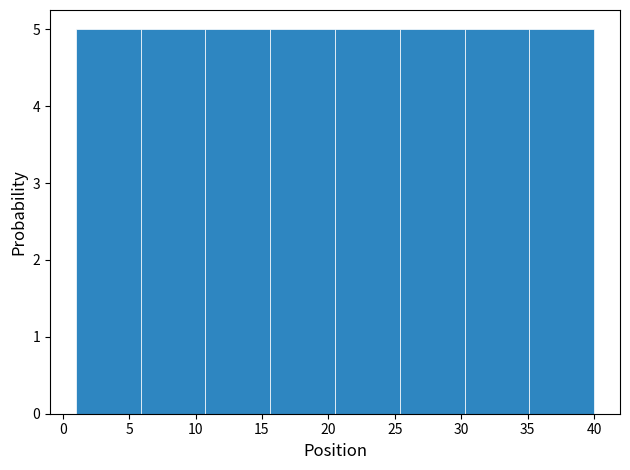

Reading left to right, transcribe this chart: for each bar, give the range it covers on the x-axis and its height. Neither the bar edges nor the heights are printed on the chart, so give them approximately, as read against the axes.

1.0 to 6.0: 5
6.0 to 11.0: 5
11.0 to 15.5: 5
15.5 to 20.5: 5
20.5 to 25.5: 5
25.5 to 30.5: 5
30.5 to 35.0: 5
35.0 to 40.0: 5